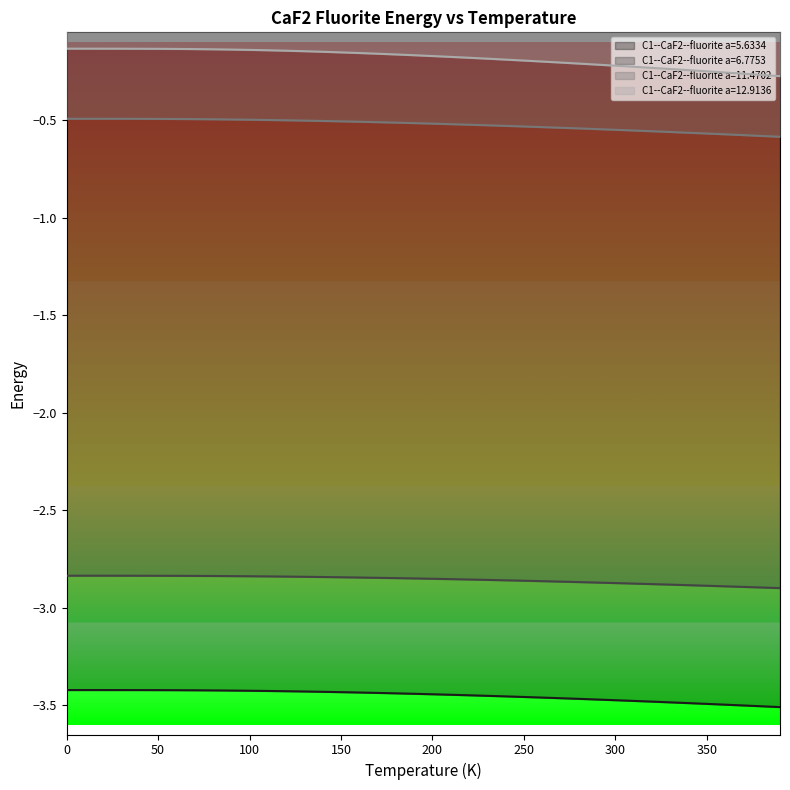

At how many categories does at least one series exceed -2?

40